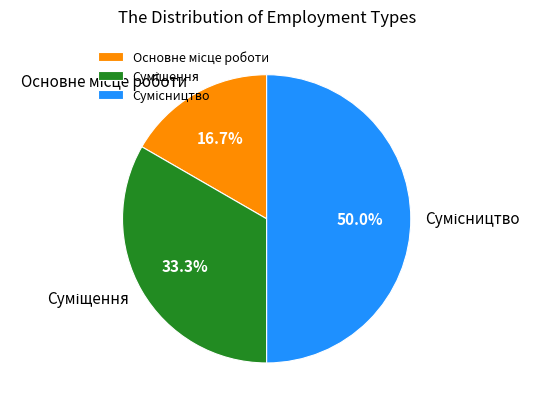

To the nearest percent, what percentage of the pie is Суміщення?

33%